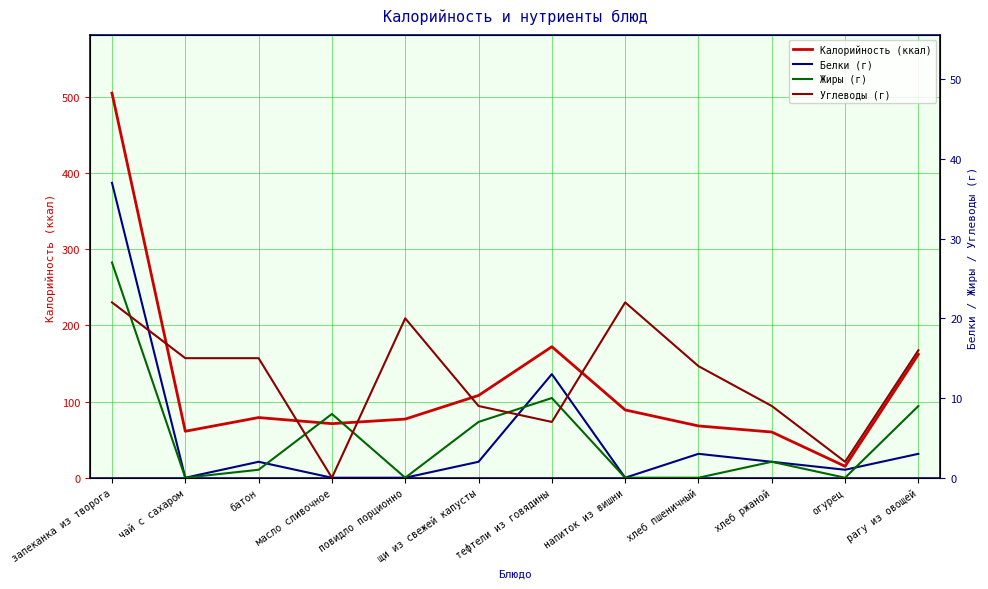

At how many categories does at least one series exceed 238?

1